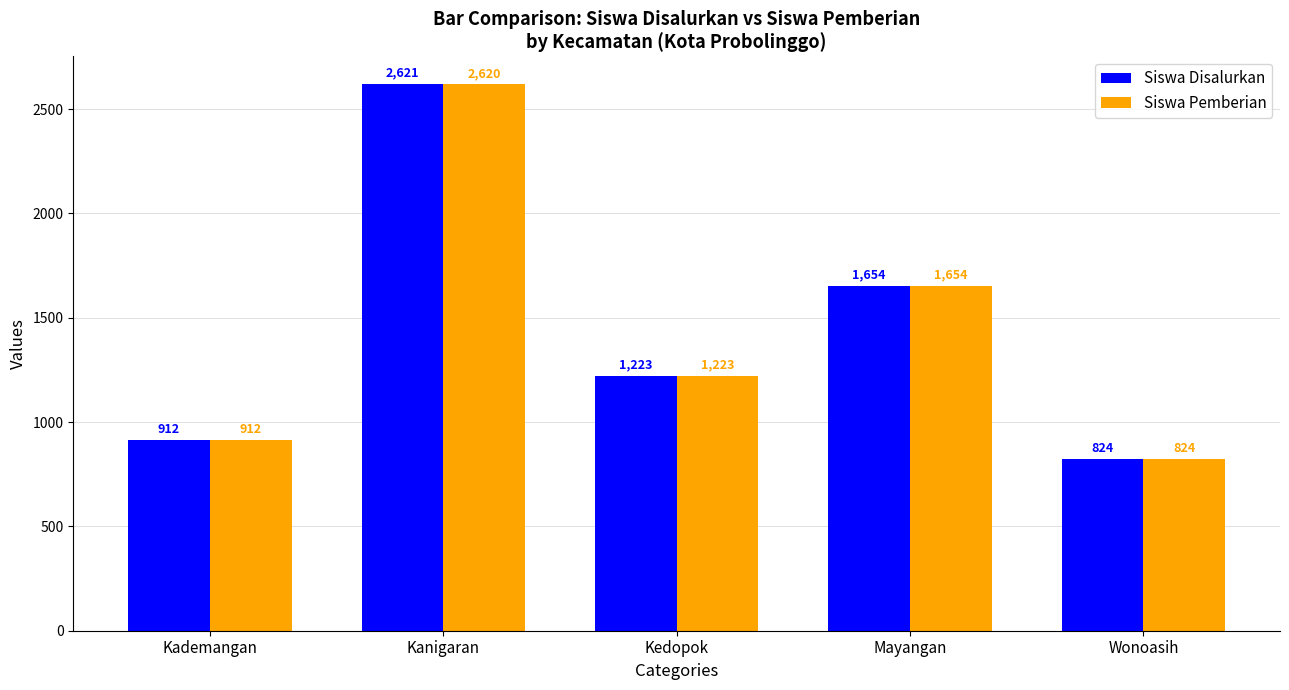

How many groups of bars are there?

5